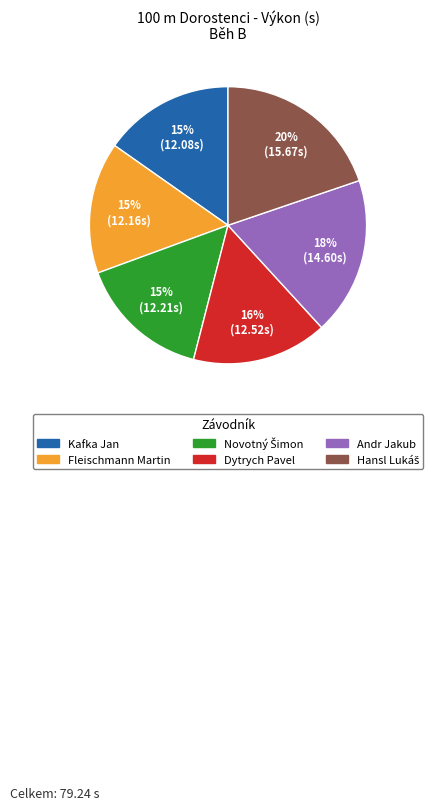

Does any single category account for the majority?

No